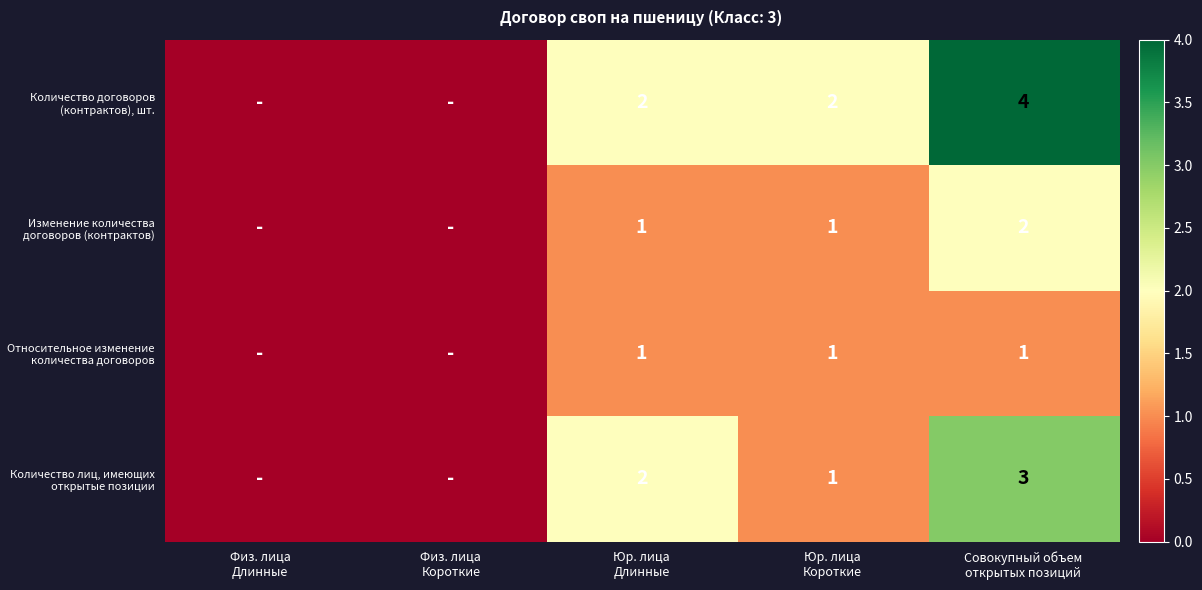

Which series has the largest total across all categories?

Количество договоров (контрактов), шт.